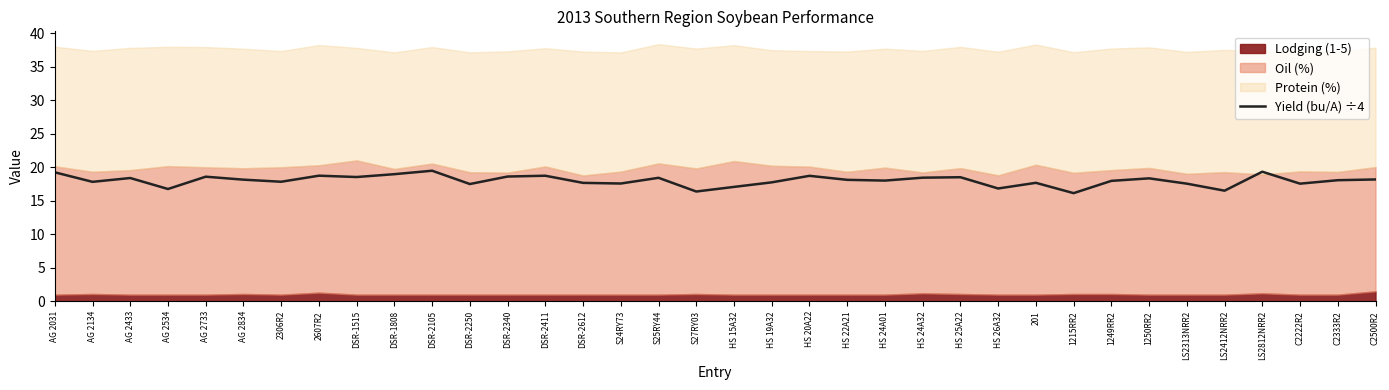

Does the chart have visible grid lines?

No